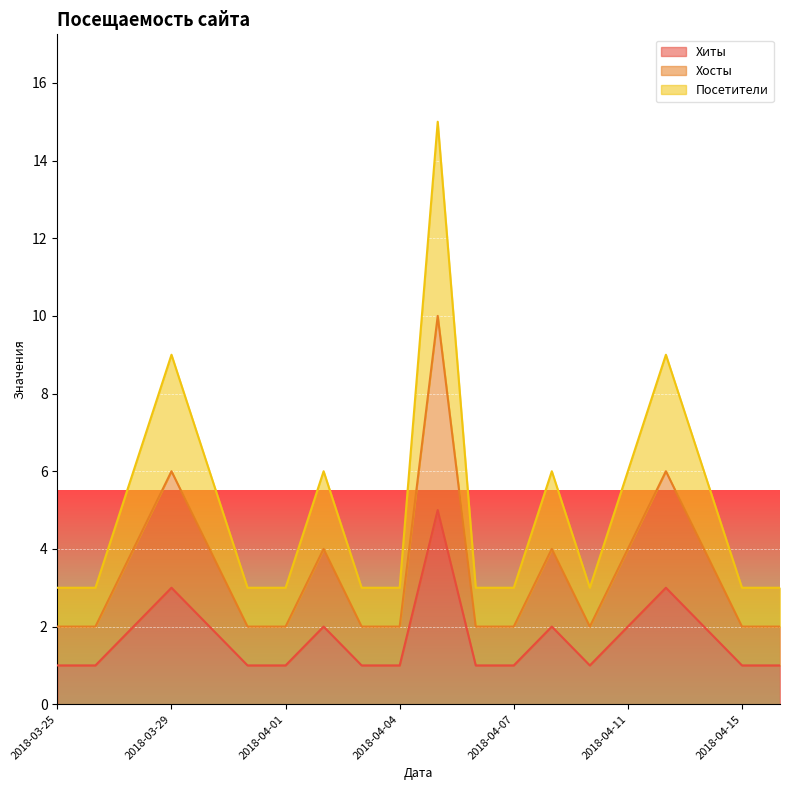

Does the chart display data point markers on the line(s)?

No